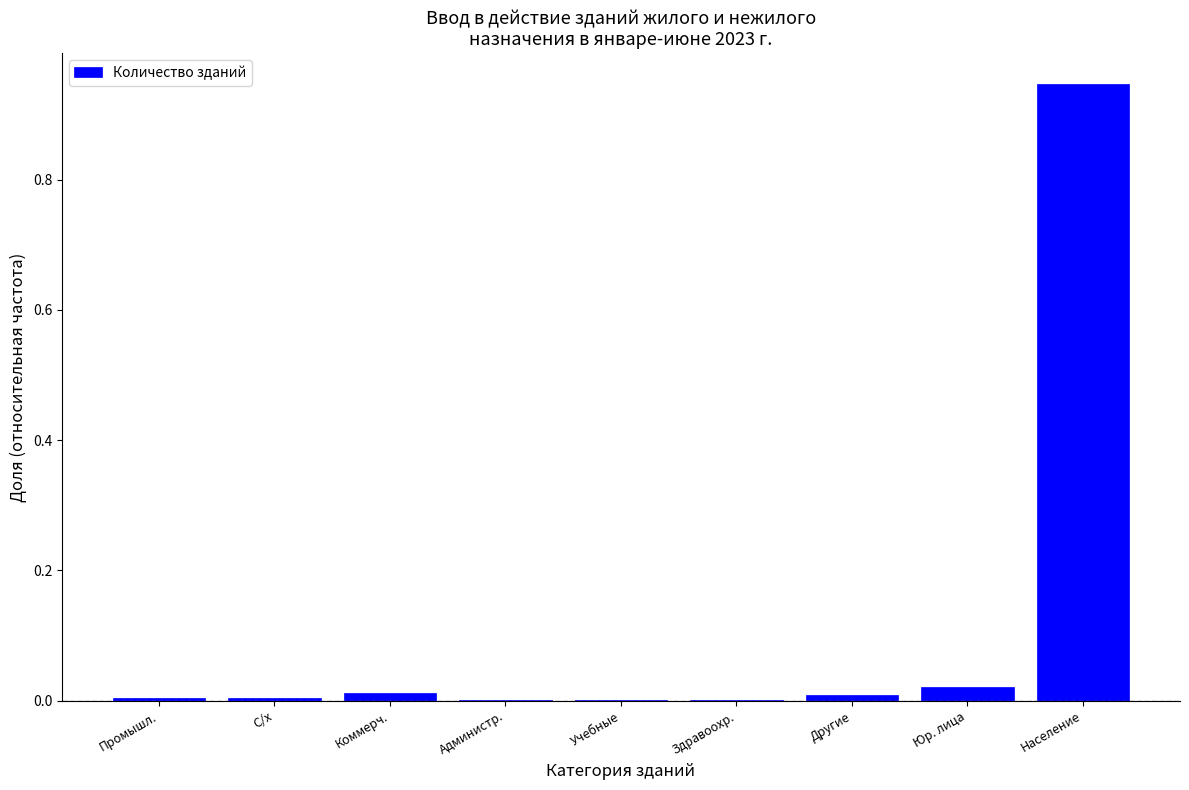

At which category does the chart reach its peak across all series?

Население